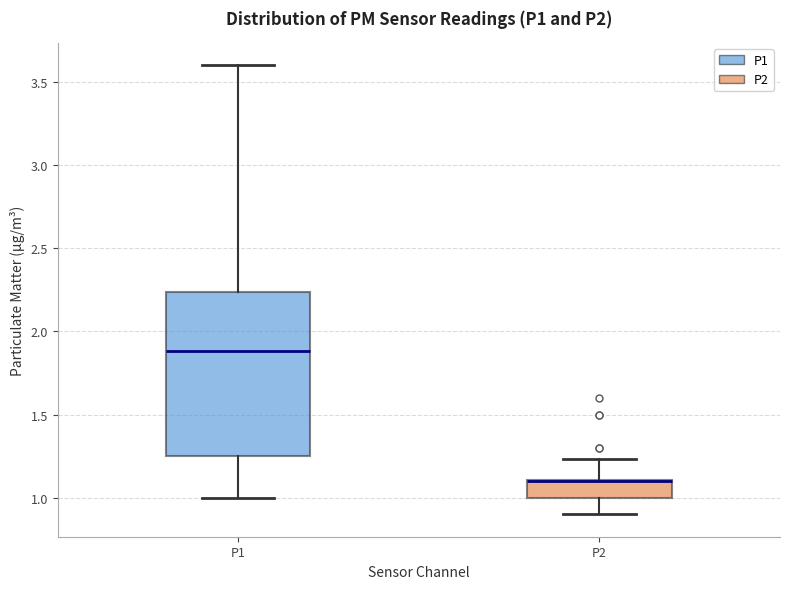

Reading left to right, read every box against the y-axis: the position of its median line, the range the box covers, and the ends of its whiskers. The values are not printed on the chart, so give them approximately, as read against the axis.

P1: median 1.90, box 1.25 to 2.25, whiskers 1.00 to 3.60
P2: median 1.10 (drawn on the box's upper edge), box 1.00 to 1.10, whiskers 0.90 to 1.25